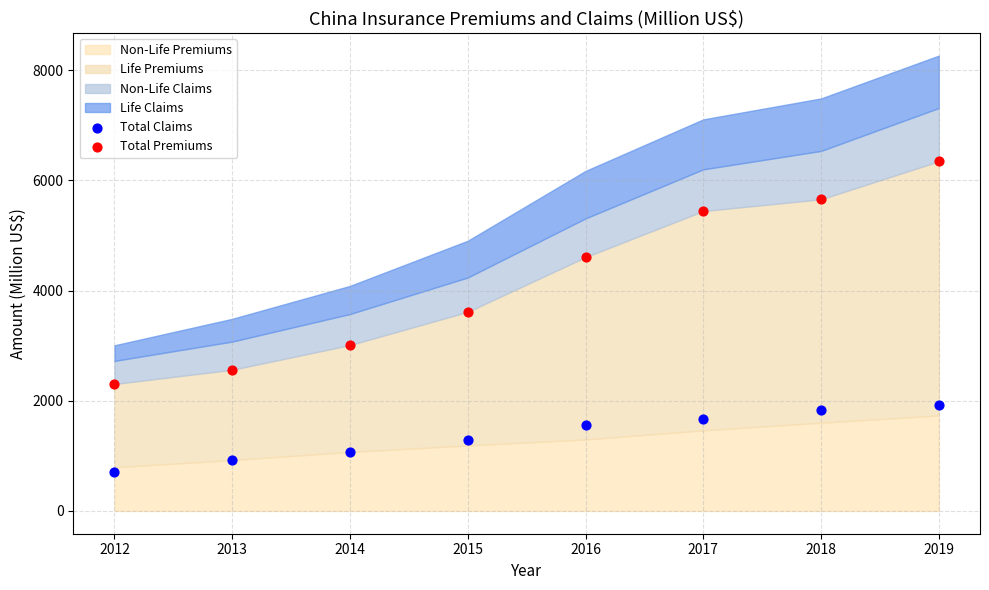

Which series contains the highest Y value?

Total Premiums